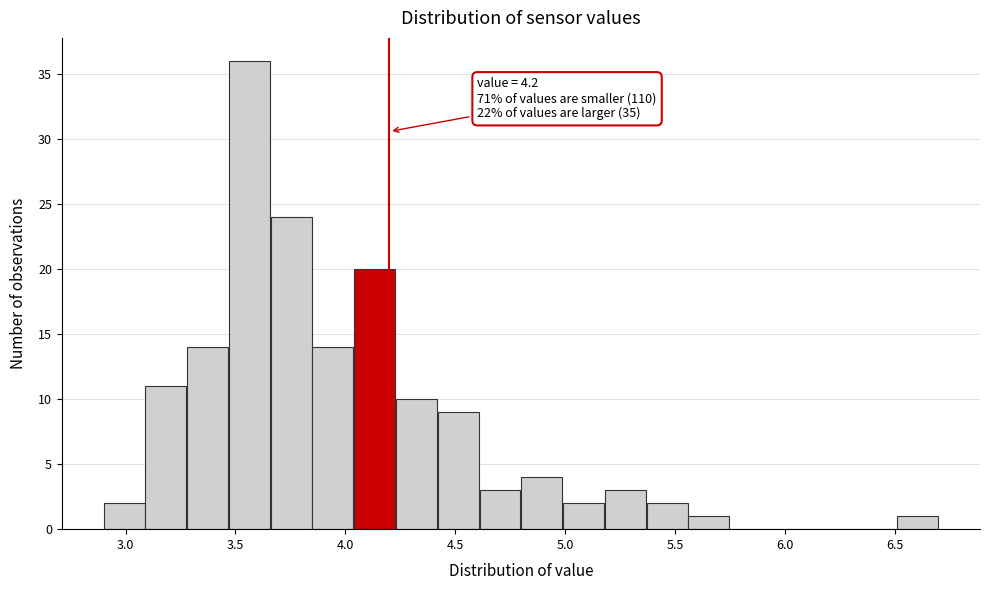

Around what value on the x-axis is the tallest bar? Give the approximate position of its centre, as read against the axis.

3.55